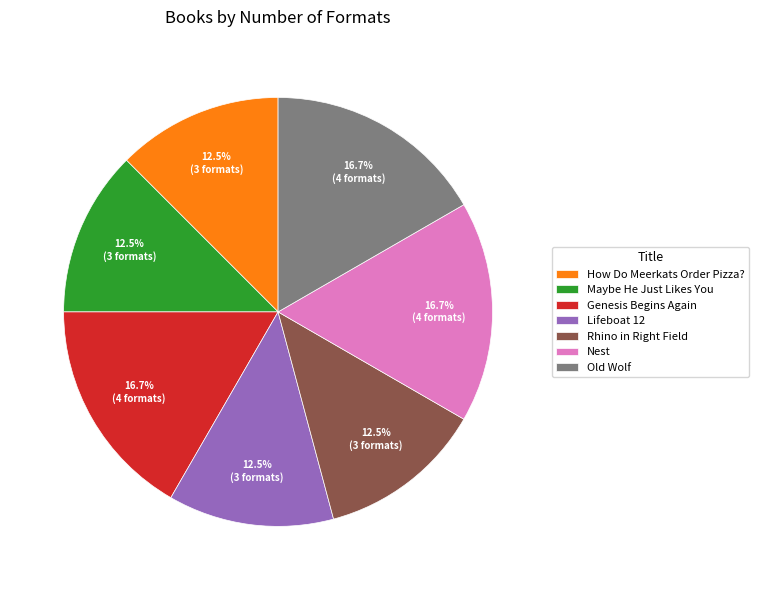

Approximately how many times larger is the value at Genesis Begins Again compared to Lifeboat 12?

1.3